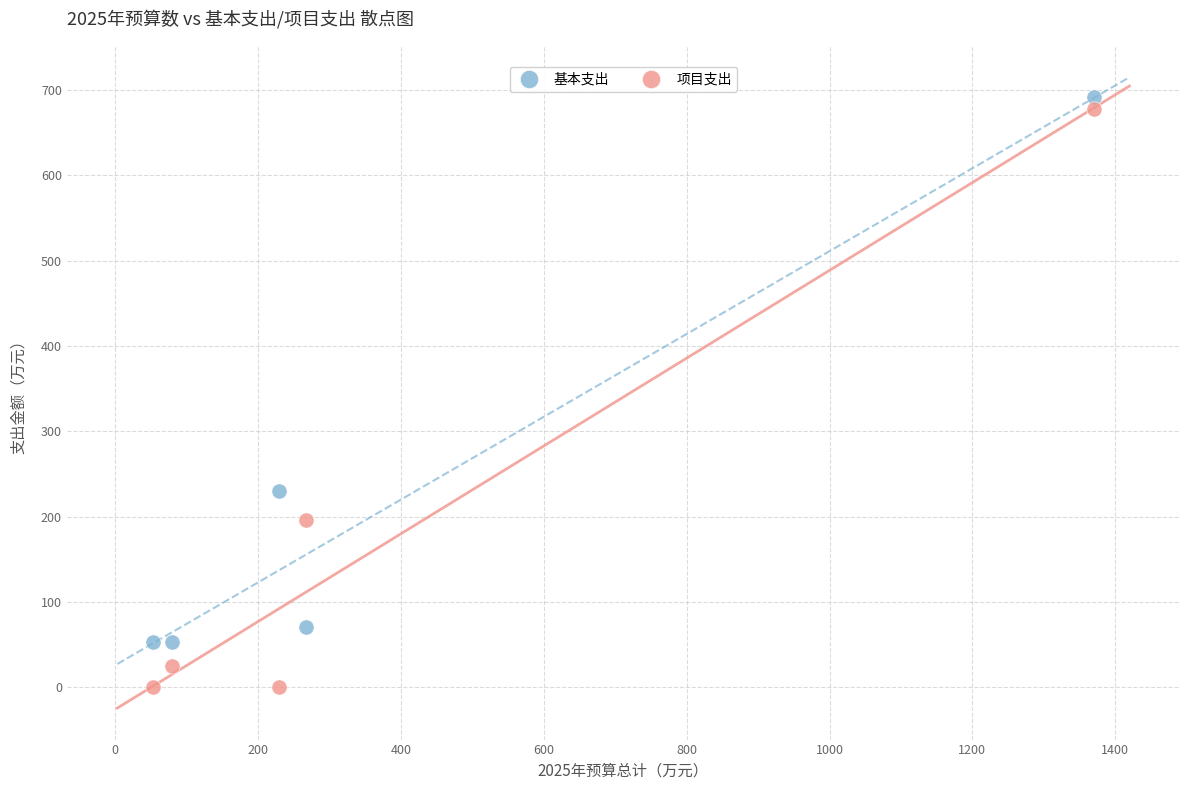

Across all data points, what is the average X value?

399.7